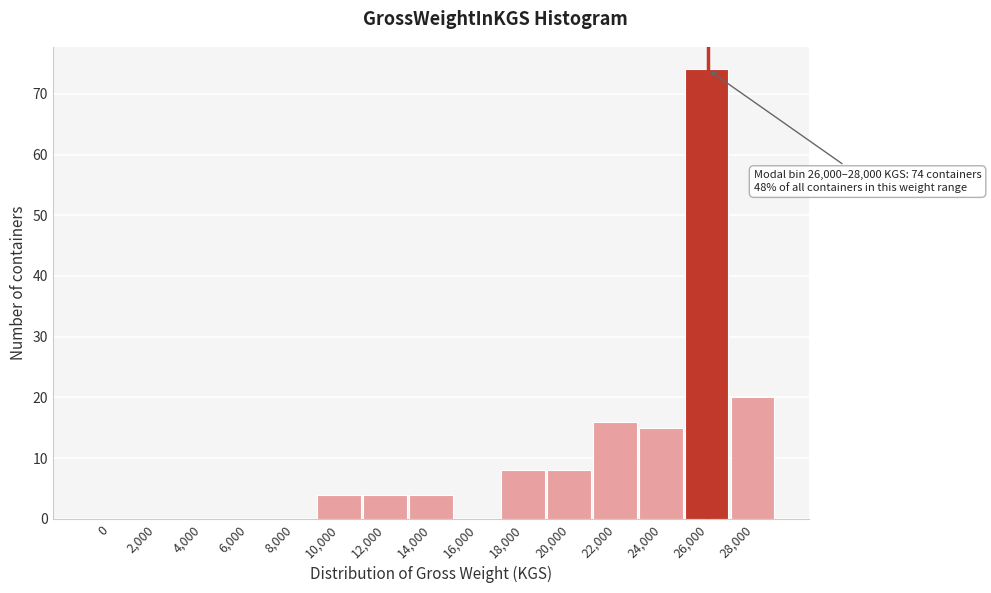

Reading left to right, what are all the values shown in this chart?

0=0	2,000=0	4,000=0	6,000=0	8,000=0	10,000=4	12,000=4	14,000=4	16,000=0	18,000=8	20,000=8	22,000=16	24,000=15	26,000=74	28,000=20